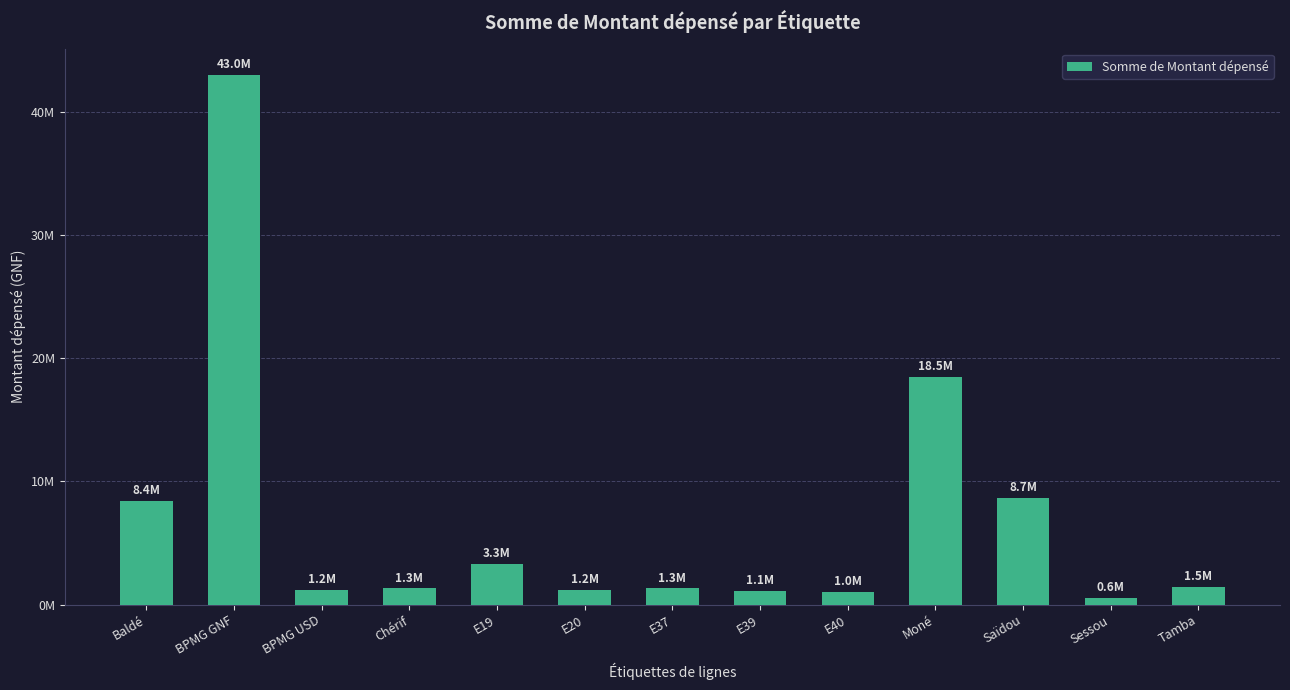

Are the bars horizontal?

No